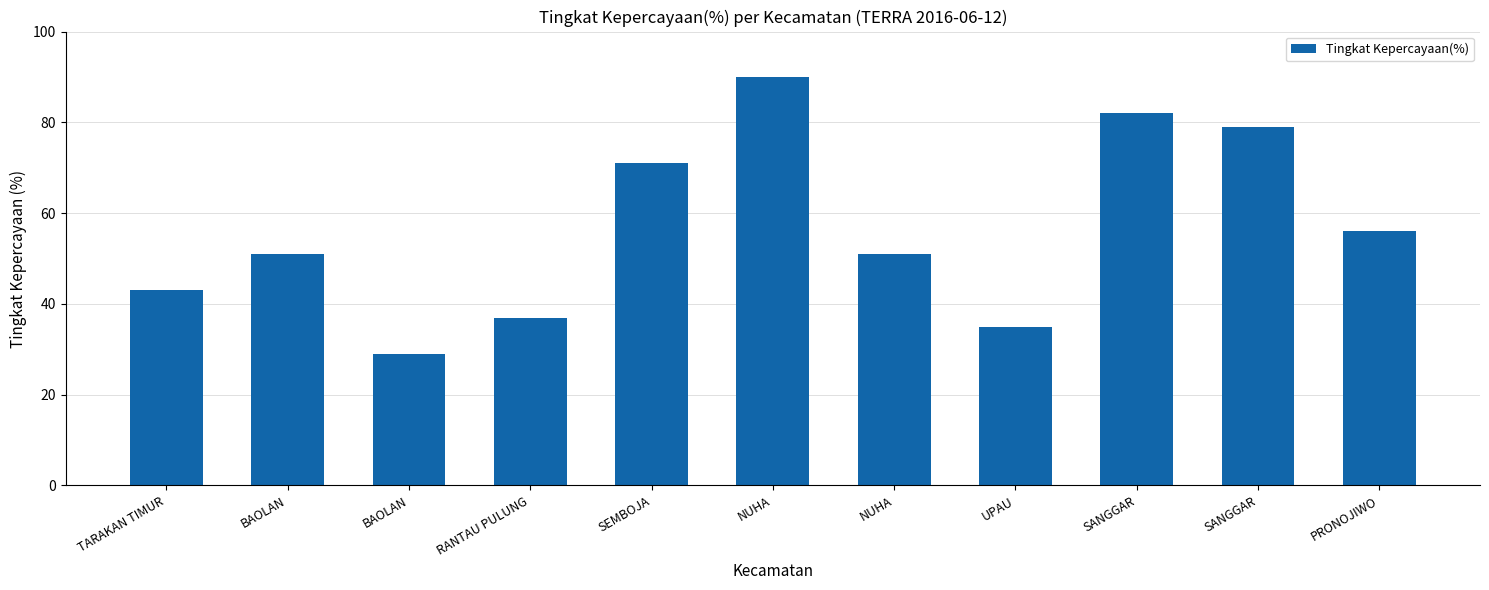

Is it true that the value at NUHA is 82?

False